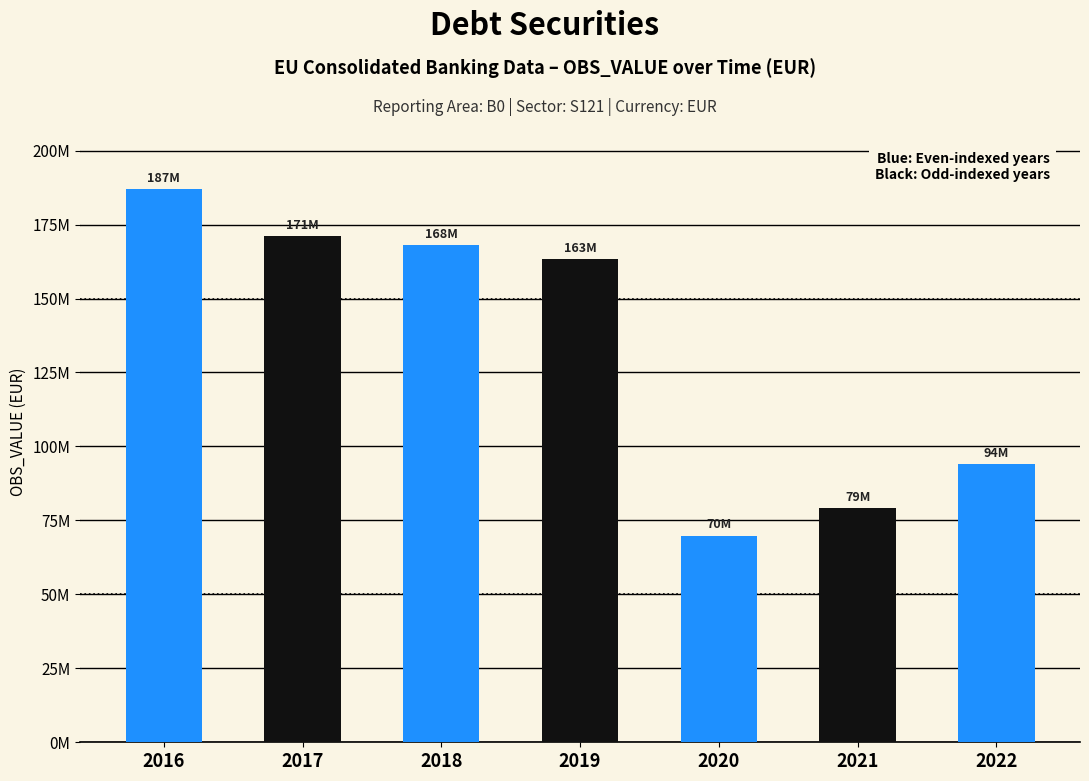

Are the bars horizontal?

No